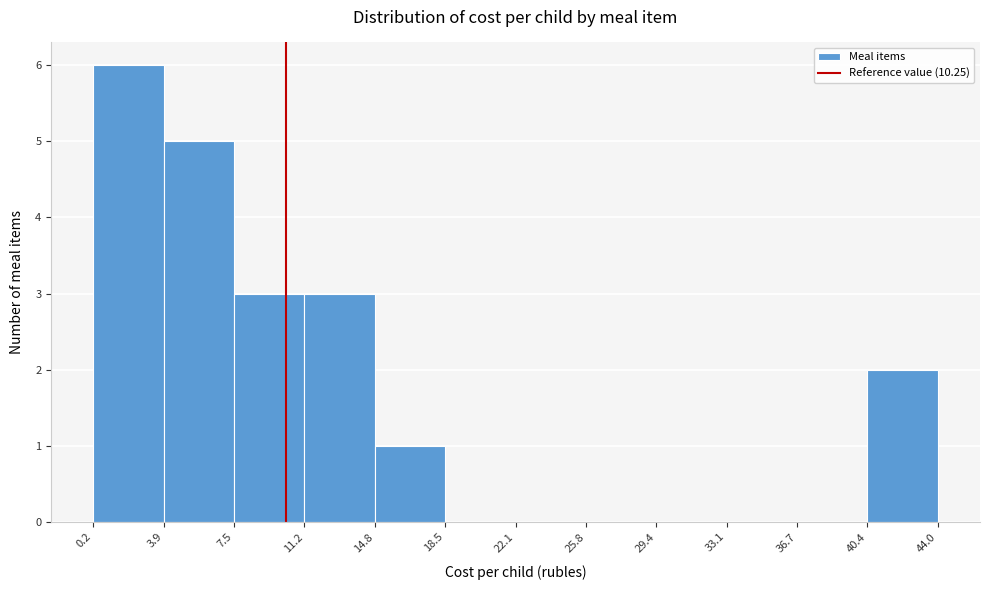

What is the height of the bar covering 3.9 to 7.5 on the x-axis? The values are not printed on the chart, so give them approximately, as read against the axis.

5